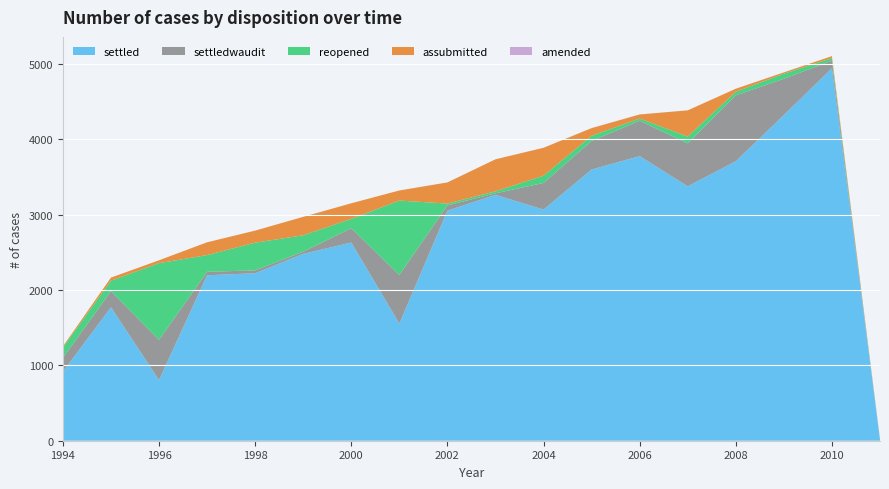

Reading right to left, extract all data points from this chart.

settled: 12	4946	4325	3711	3378	3779	3601	3069	3265	3055	1555	2632	2481	2224	2197	806	1772	917
settledwaudit: 0	101	481	875	571	470	379	354	20	70	646	190	29	38	46	534	214	183
reopened: 1	33	68	48	90	29	69	96	27	24	988	124	218	368	222	1018	139	138
assubmitted: 6	27	17	40	348	54	102	371	425	281	134	207	245	160	170	38	41	15
amended: 0	0	1	0	0	1	1	0	0	0	0	0	0	0	0	0	0	0